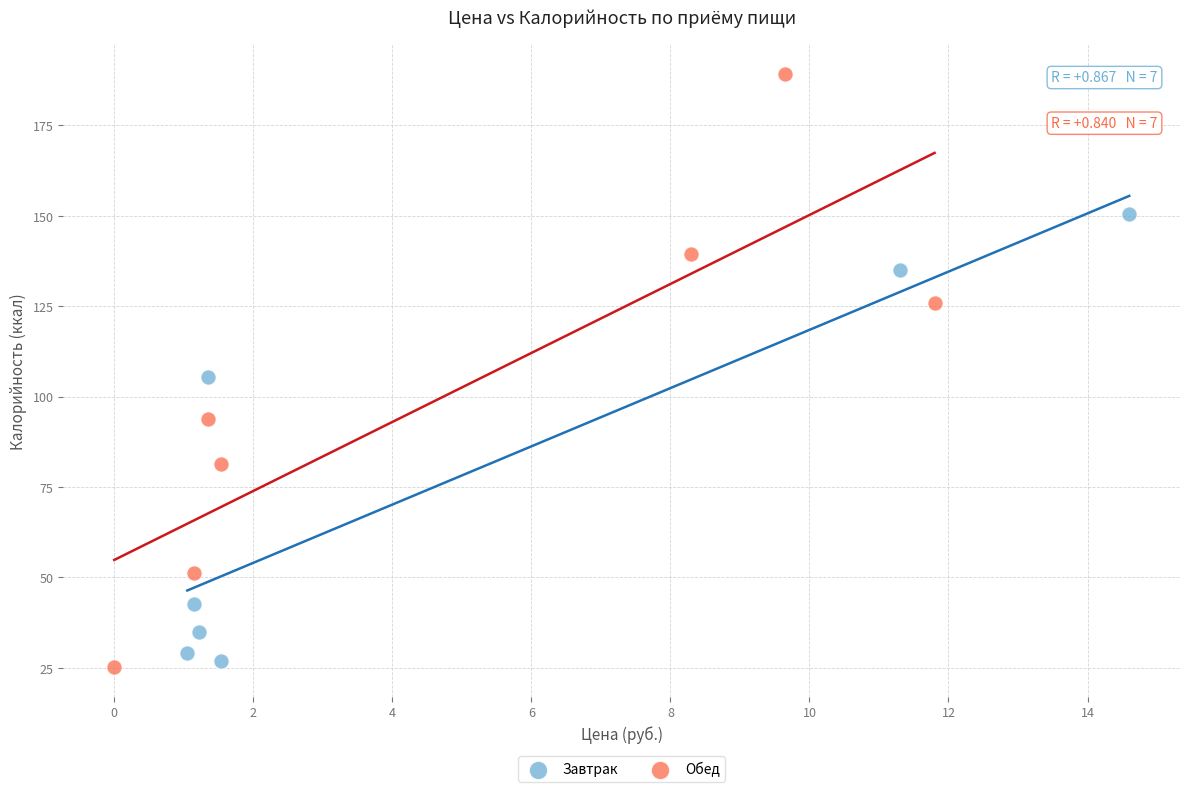

Which series reaches the maximum Y coordinate?

Обед